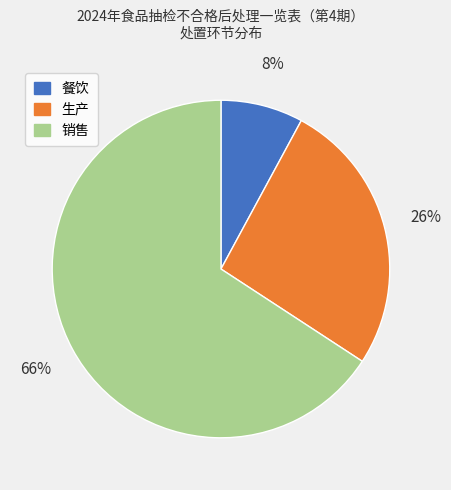

Does any single category account for the majority?

Yes